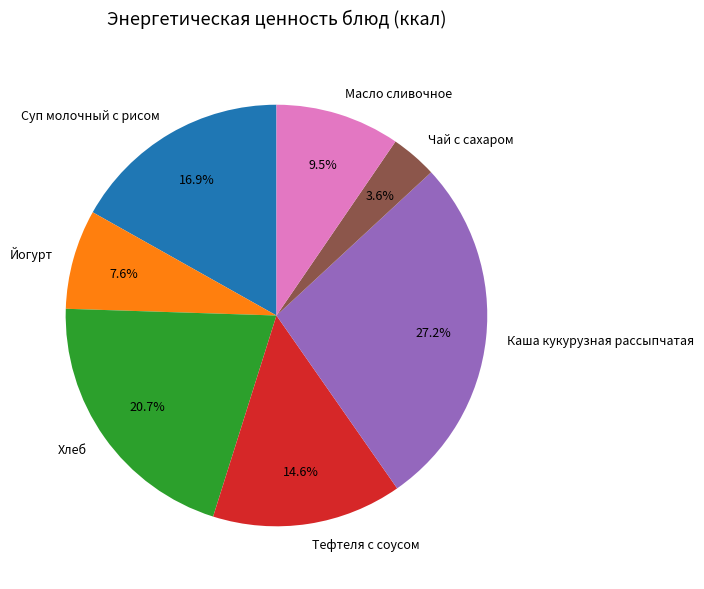

To the nearest percent, what is the average slice percentage?

14%